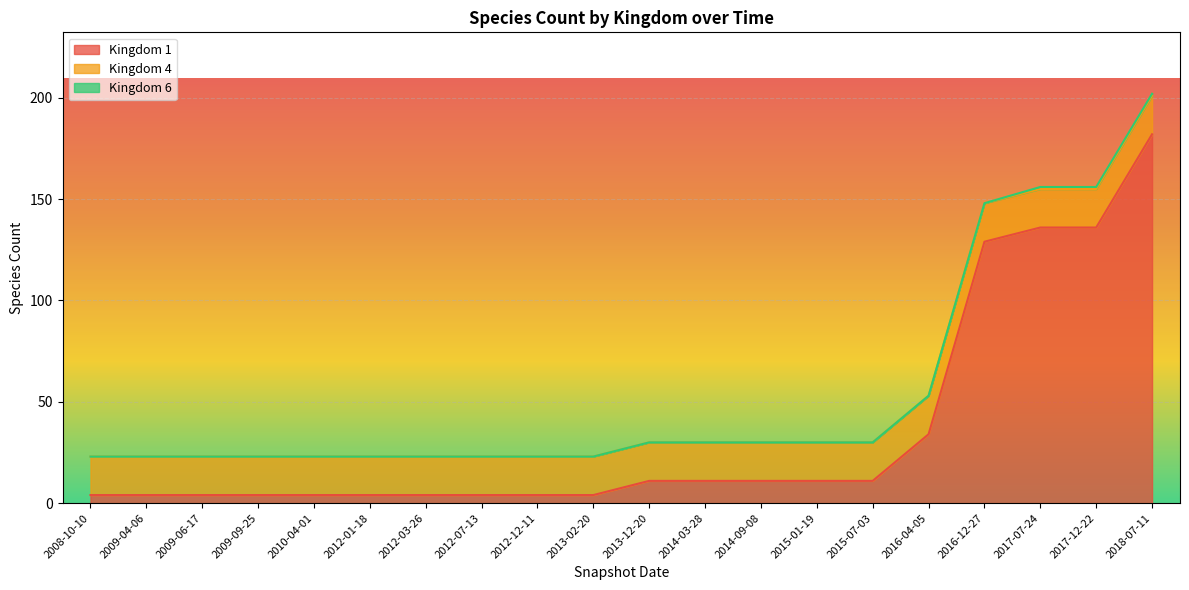

The Kingdom 1 series shows 19 at 2015-01-19. True or false?

False